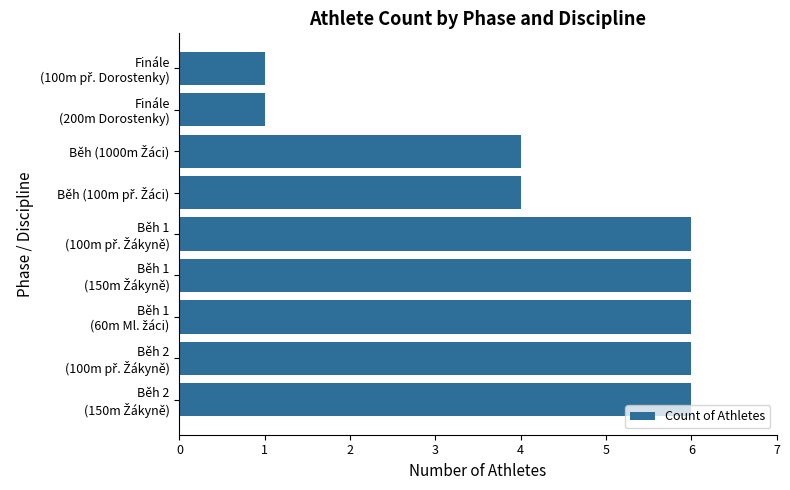

What is the sum of all values?

40